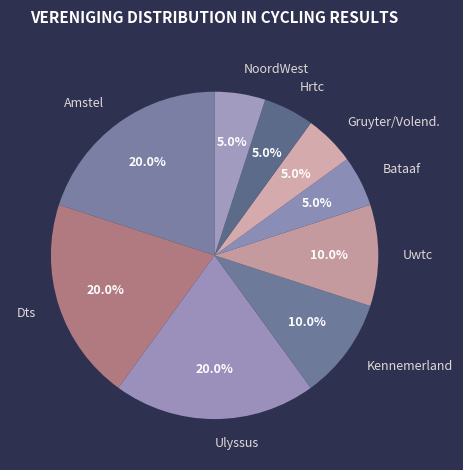

Approximately how many times larger is the value at NoordWest compared to Uwtc?

0.5